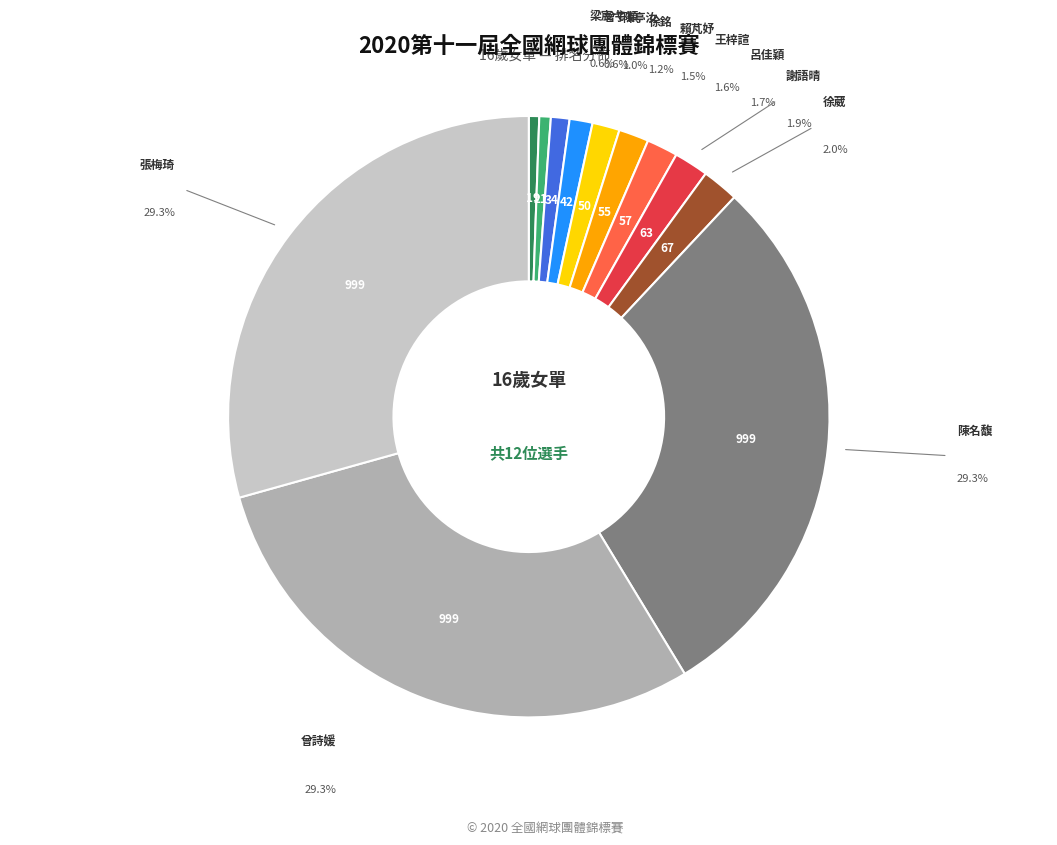

To the nearest percent, what is the difference between the 曾詩媛 and 賴芃妤 slice percentages?

28%